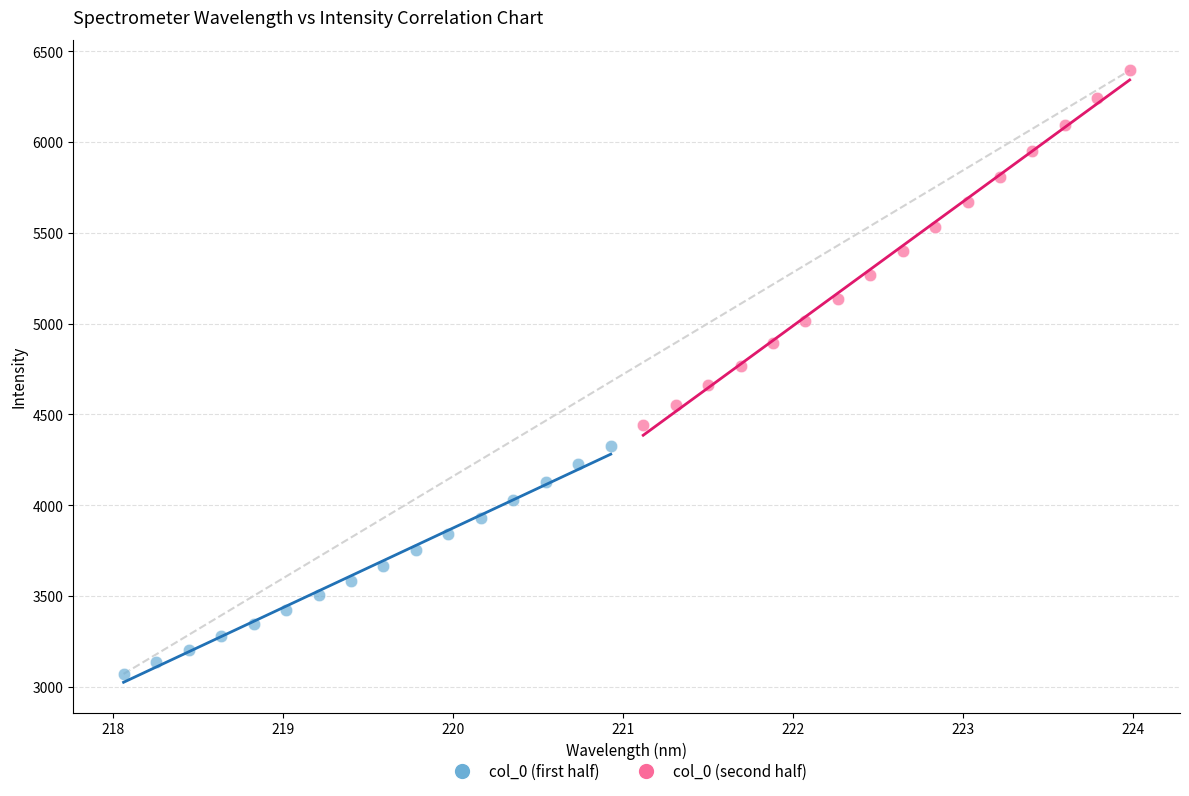

Which series contains the lowest Y value?

col_0 (first half)